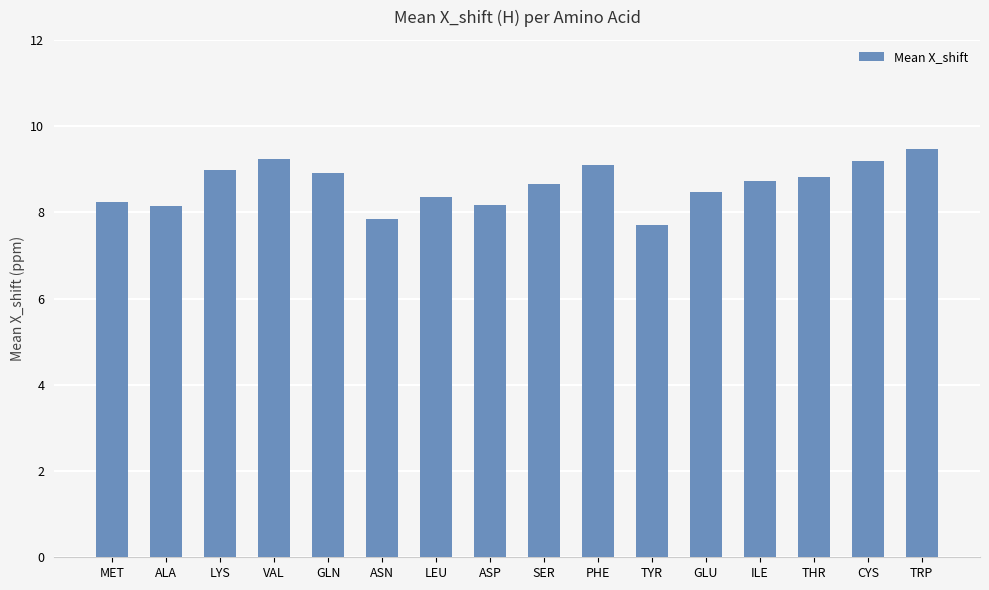

The value at LYS is 4.0. True or false?

False